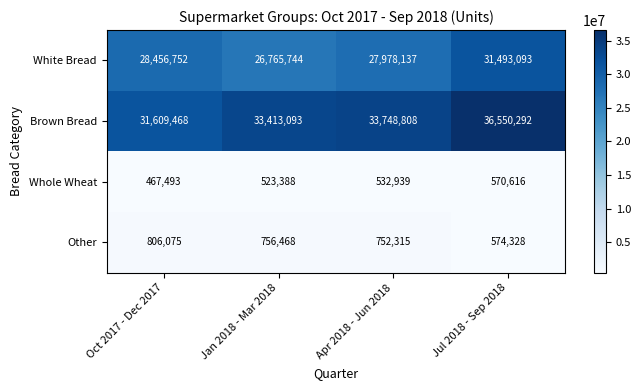

At which category is the sum across all series the highest?

Jul 2018 - Sep 2018